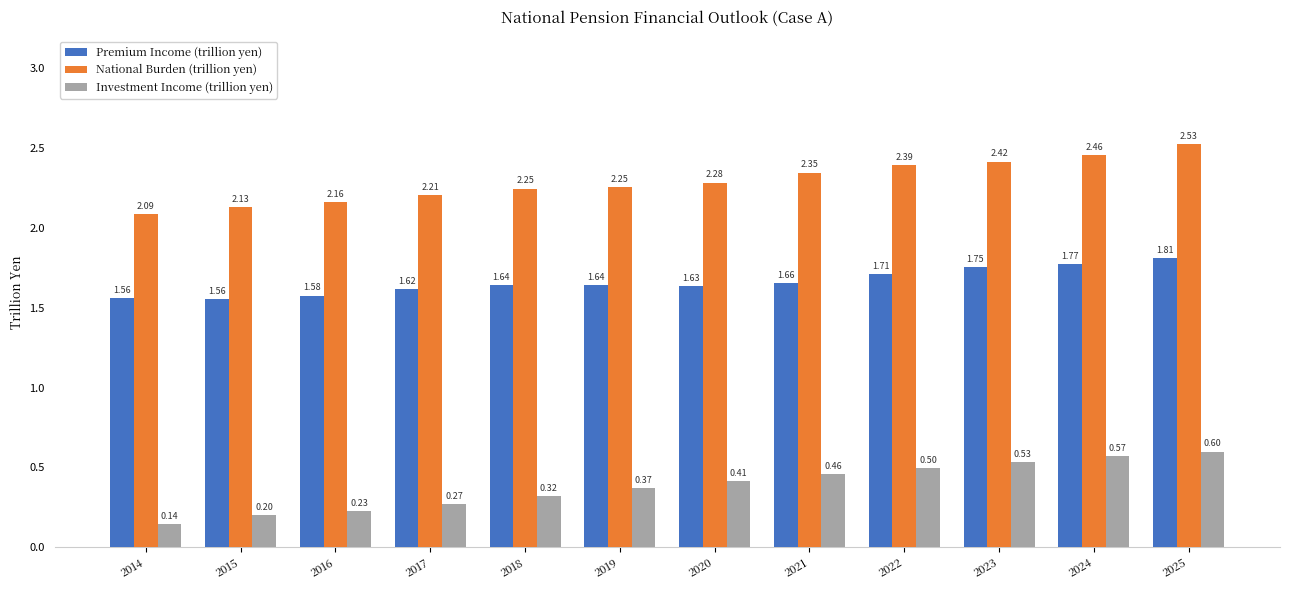

Which series has the largest range (max minus min)?

Investment Income (trillion yen)